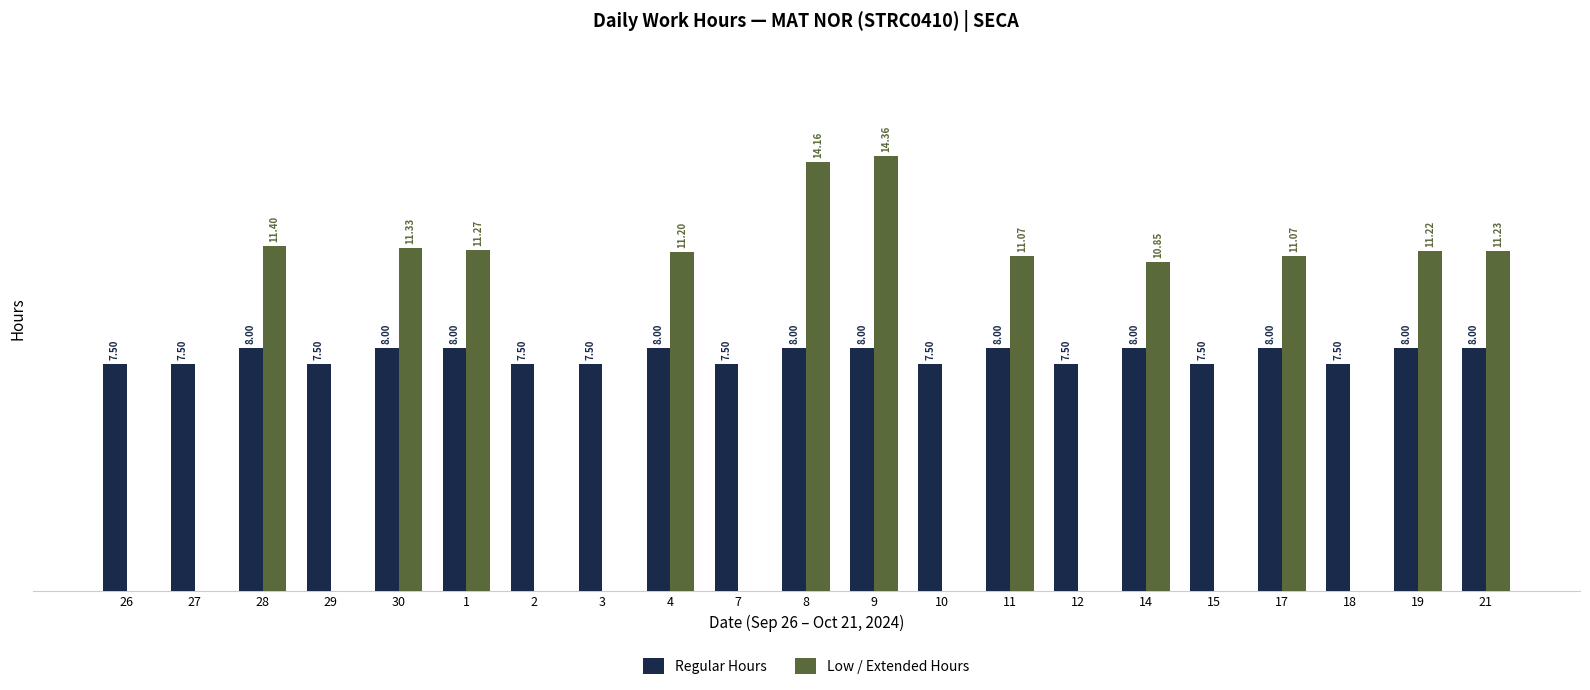

Between 27 and 8, which series saw the biggest shift?

Low / Extended Hours